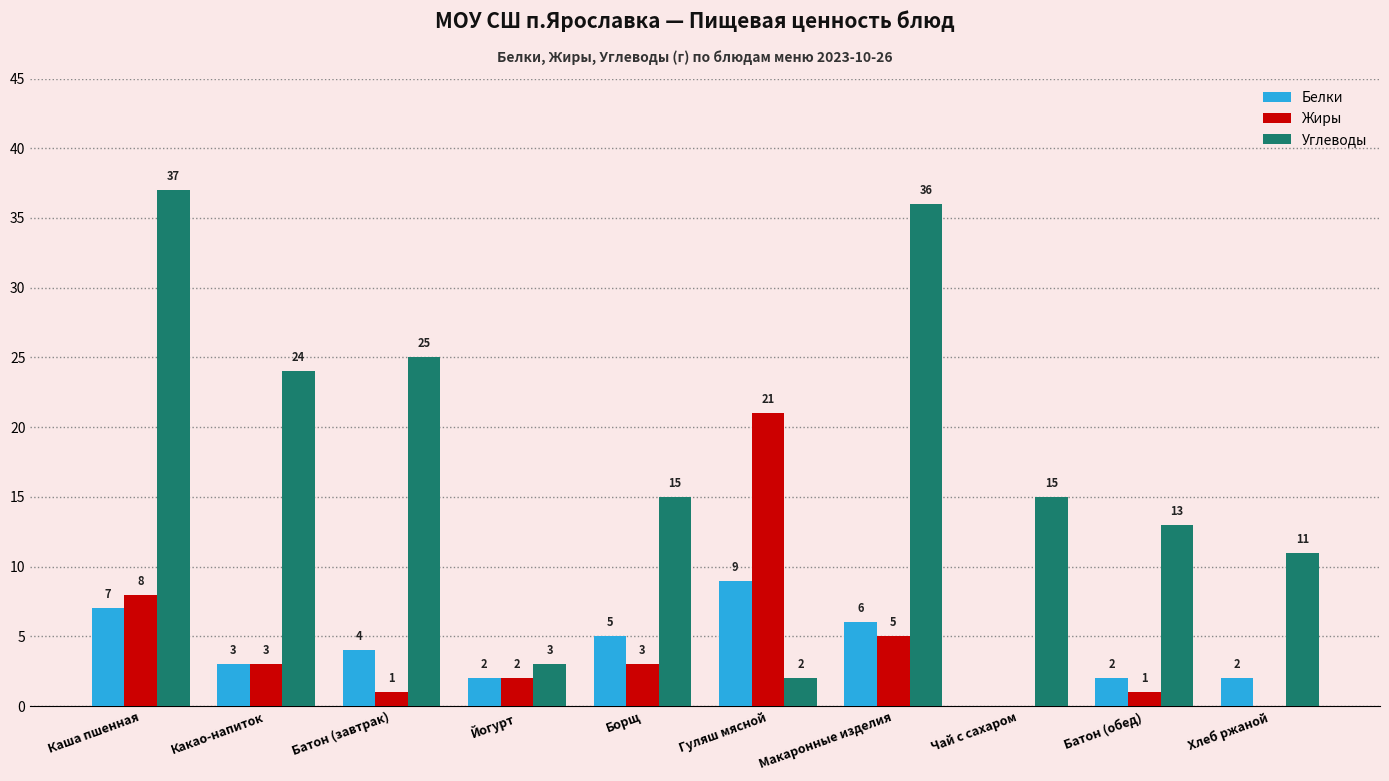

At which label does Жиры reach its peak?

Гуляш мясной